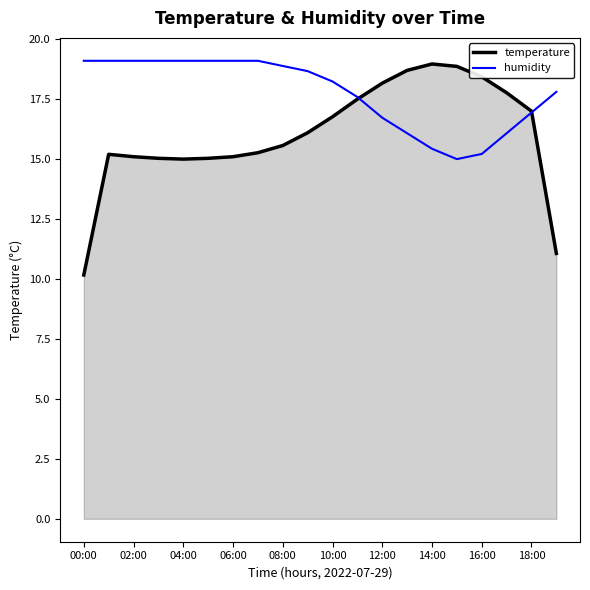

How many lines are shown in the chart?

2